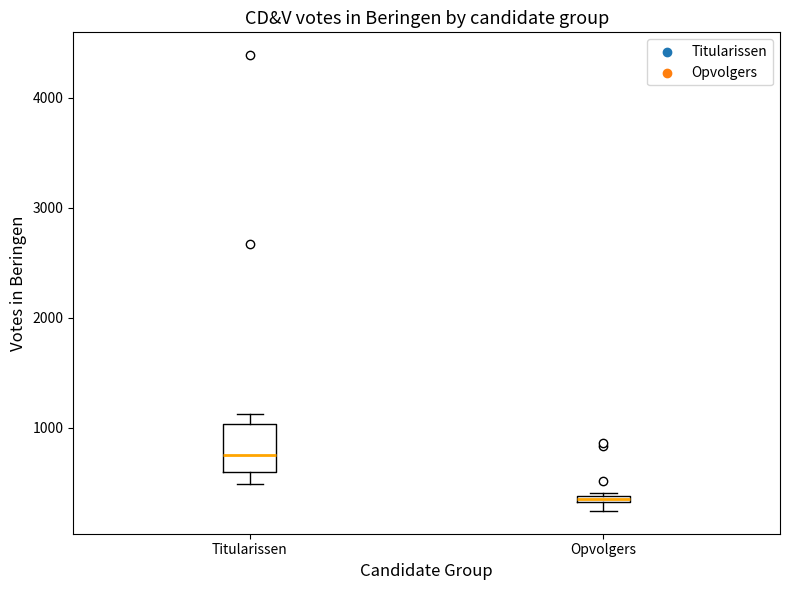

Which box's median line is the highest?

Titularissen